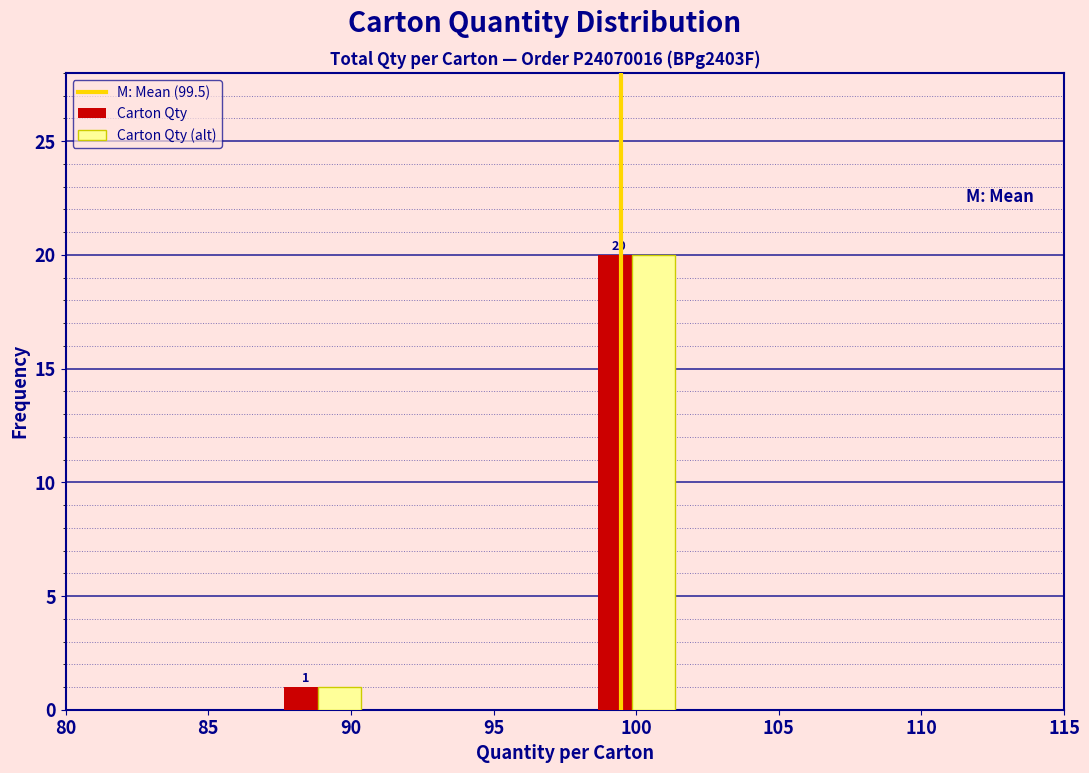

Reading left to right, transcribe all the data shown in this chart.

Carton Qty: 1	20
Carton Qty (alt): 1	20